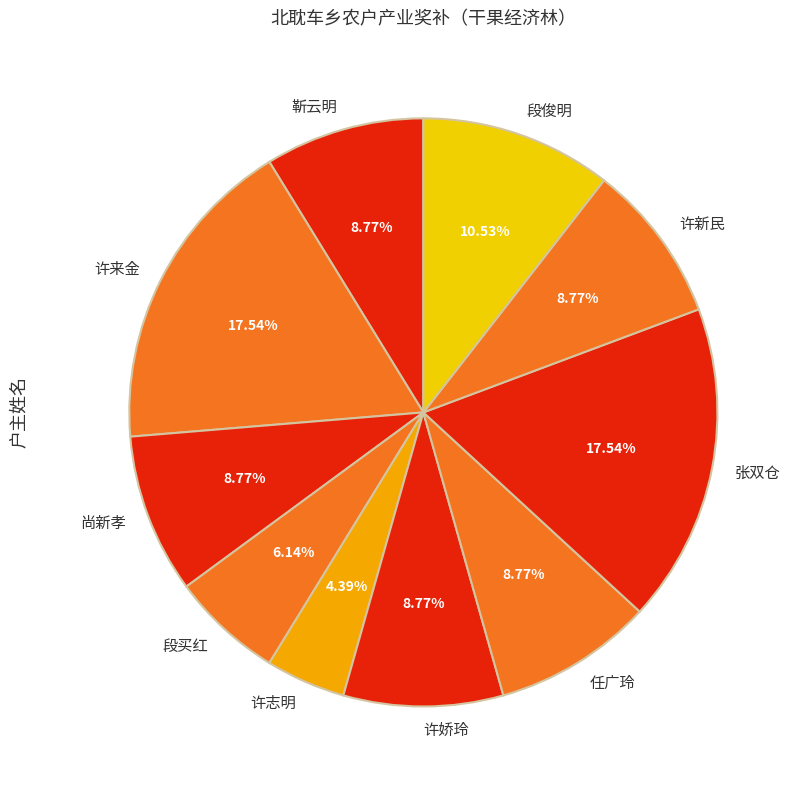

To the nearest percent, what is the average slice percentage?

10%